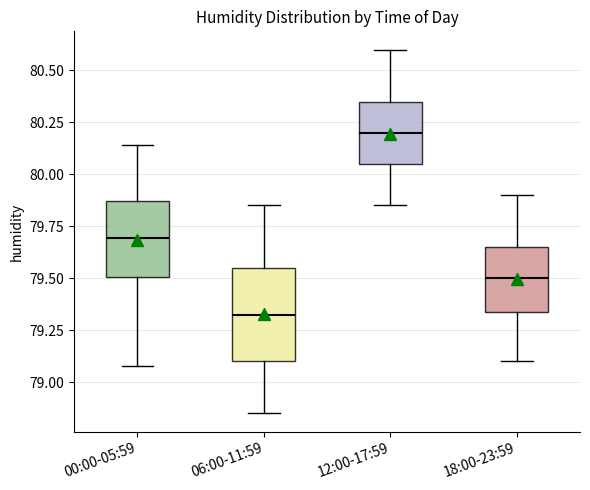

Reading left to right, read every box against the y-axis: the position of its median line, the range the box covers, and the ends of its whiskers. The values are not printed on the chart, so give them approximately, as read against the axis.

00:00-05:59: median 79.70, box 79.50 to 79.85, whiskers 79.10 to 80.15
06:00-11:59: median 79.35, box 79.10 to 79.55, whiskers 78.85 to 79.85
12:00-17:59: median 80.20, box 80.05 to 80.35, whiskers 79.85 to 80.60
18:00-23:59: median 79.50, box 79.35 to 79.65, whiskers 79.10 to 79.90